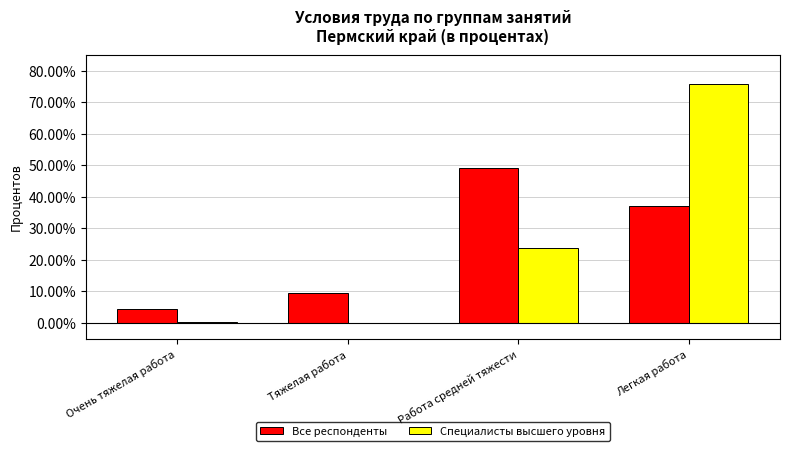

The value of Все респонденты at Очень тяжелая работа is 4.3. True or false?

True